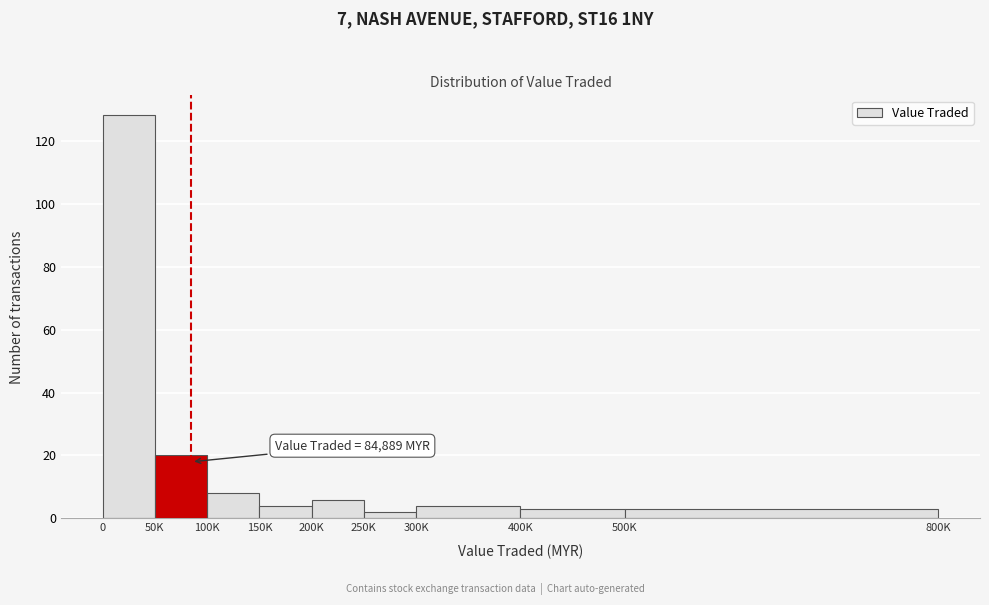

Reading left to right, what are all the values shown in this chart?

128	20	8	4	6	2	4	3	3